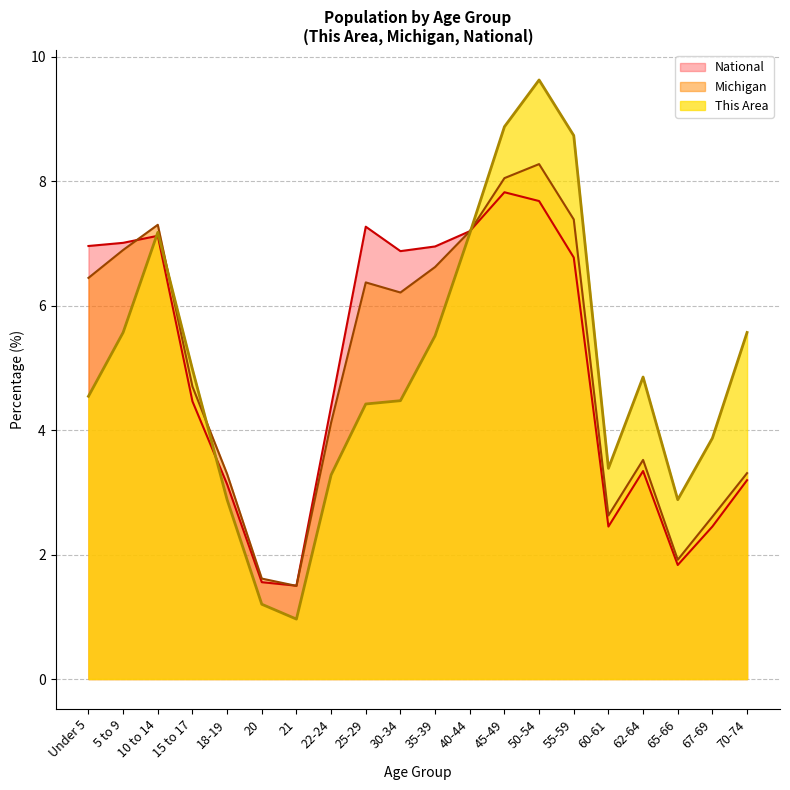

Reading left to right, what are all the values shown in this chart?

This Area: Under 5=4.5	5 to 9=5.6	10 to 14=7.2	15 to 17=5.0	18-19=2.9	20=1.2	21=1.0	22-24=3.3	25-29=4.4	30-34=4.5	35-39=5.5	40-44=7.2	45-49=8.9	50-54=9.6	55-59=8.7	60-61=3.4	62-64=4.9	65-66=2.9	67-69=3.9	70-74=5.6
Michigan: Under 5=6.4	5 to 9=6.9	10 to 14=7.3	15 to 17=4.7	18-19=3.3	20=1.6	21=1.5	22-24=4.1	25-29=6.4	30-34=6.2	35-39=6.6	40-44=7.2	45-49=8.1	50-54=8.3	55-59=7.4	60-61=2.6	62-64=3.5	65-66=1.9	67-69=2.6	70-74=3.3
National: Under 5=7.0	5 to 9=7.0	10 to 14=7.1	15 to 17=4.5	18-19=3.1	20=1.6	21=1.5	22-24=4.4	25-29=7.3	30-34=6.9	35-39=7.0	40-44=7.2	45-49=7.8	50-54=7.7	55-59=6.8	60-61=2.5	62-64=3.3	65-66=1.8	67-69=2.5	70-74=3.2